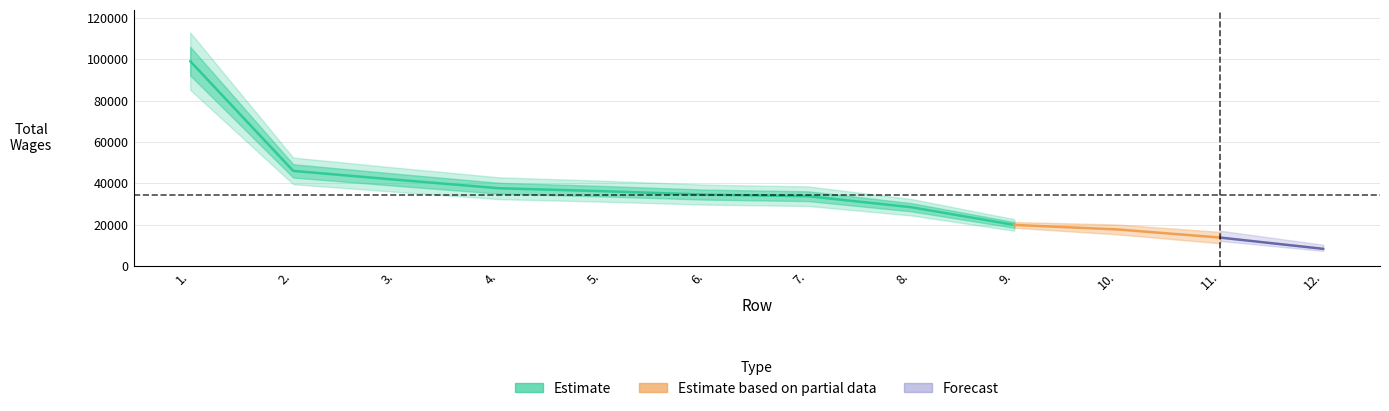

What is the difference between the values at 2. and 11.?

32272